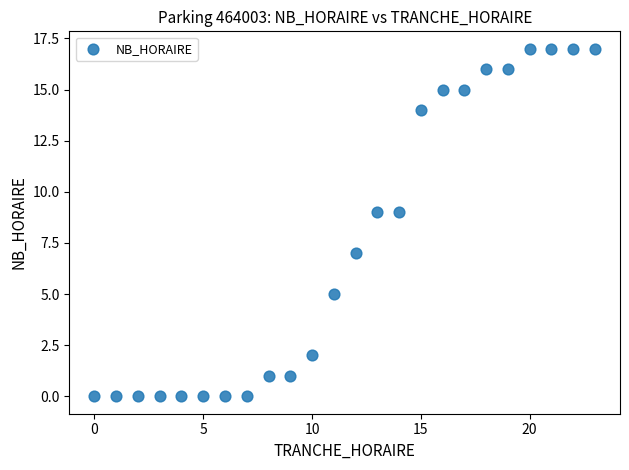

What is the range of Y values (max minus min)?

17